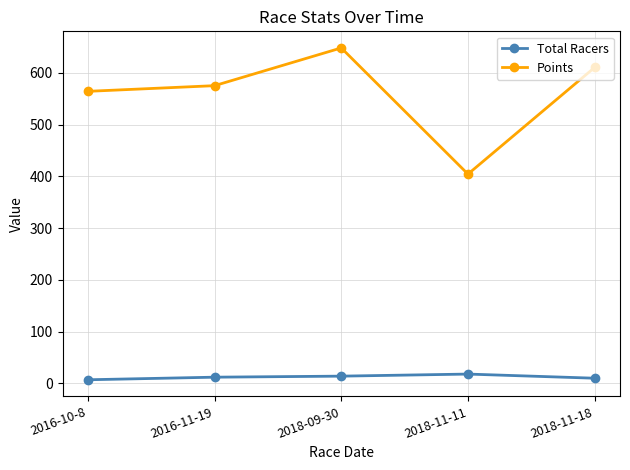

What is the average value of the Points series?

560.4